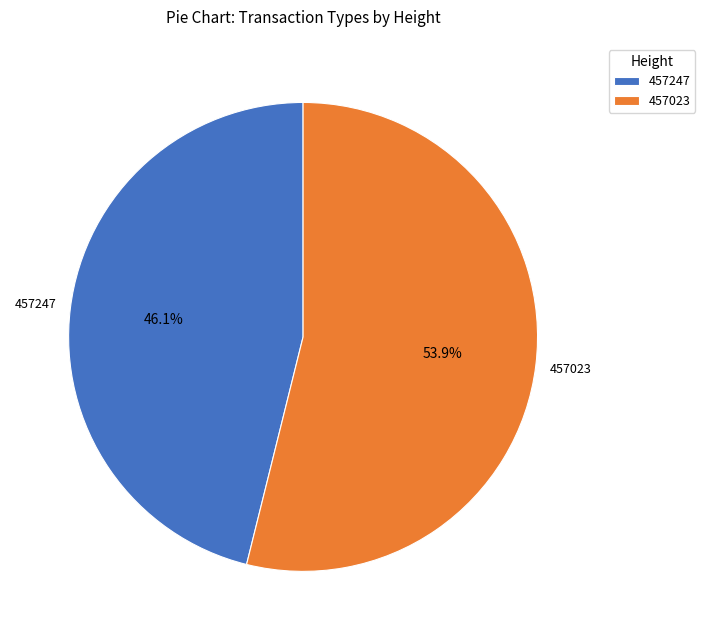

The 457023 slice represents 43% of the pie. True or false?

False